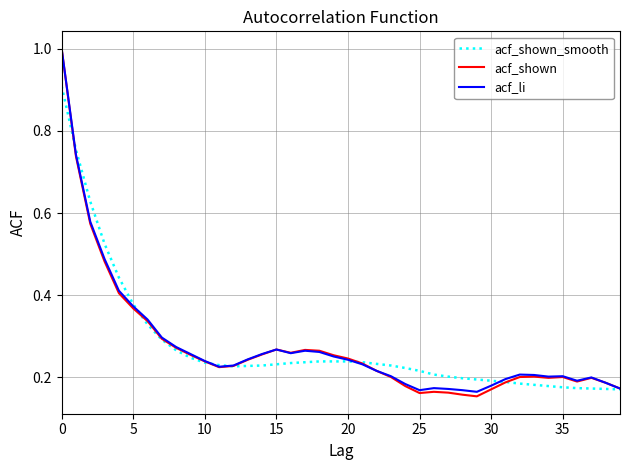

What is the greatest value displayed?

1.0